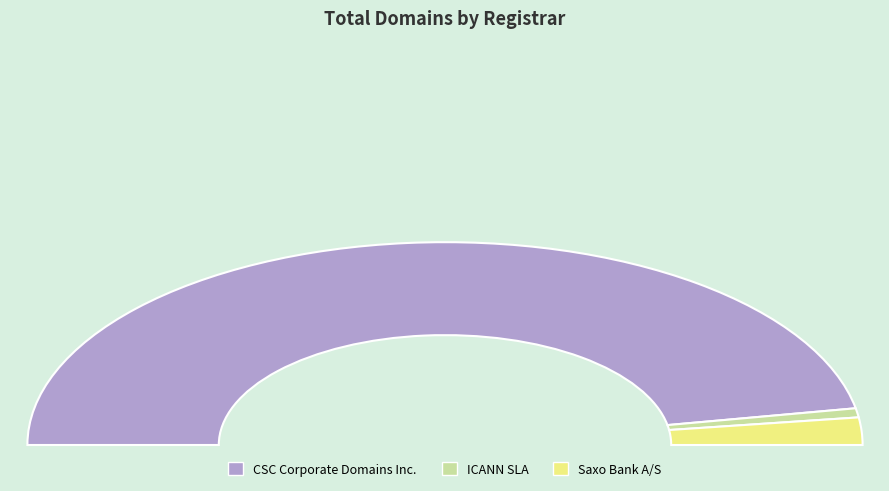

Which slice is the largest?

CSC Corporate Domains Inc.